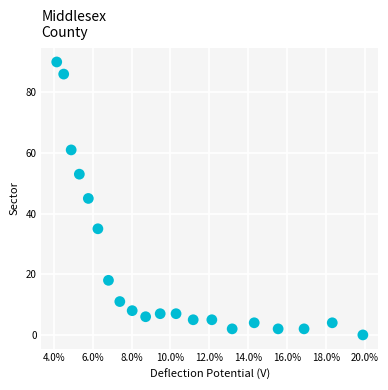

What is the range of Y values (max minus min)?

90